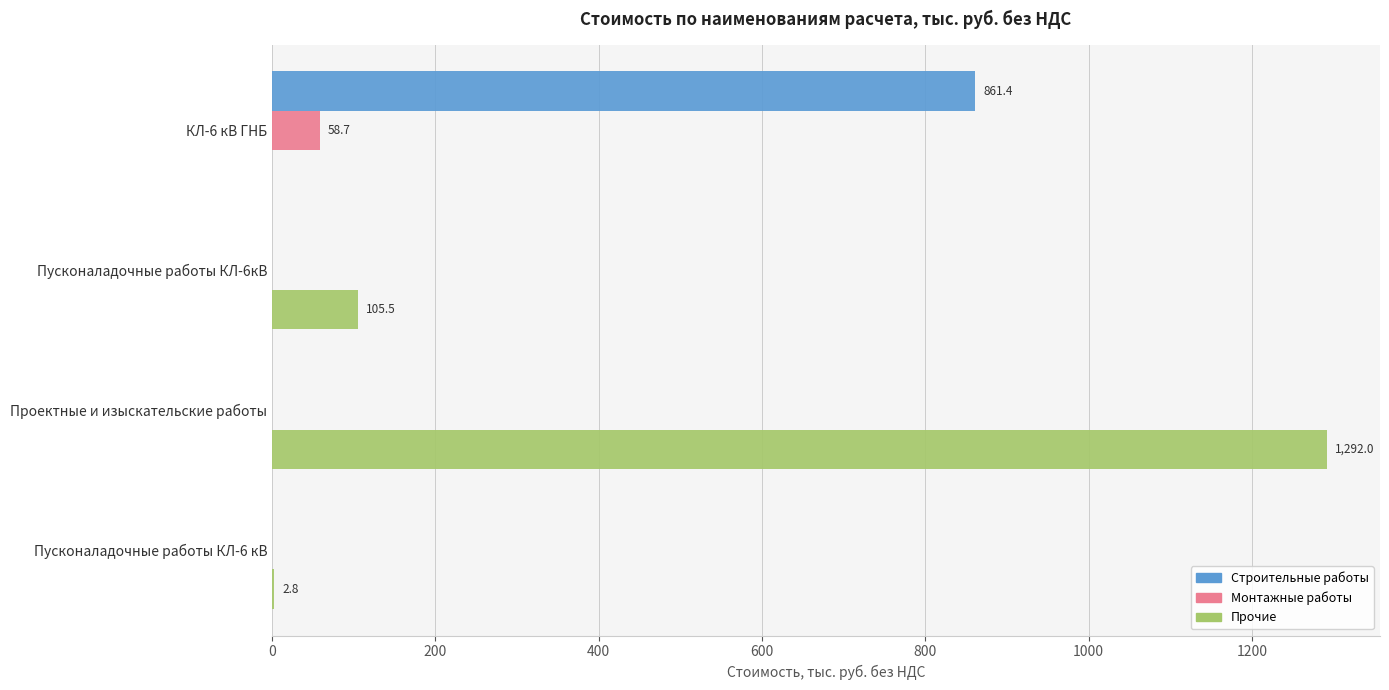

The value of Строительные работы at КЛ-6 кВ ГНБ is 861.4. True or false?

True